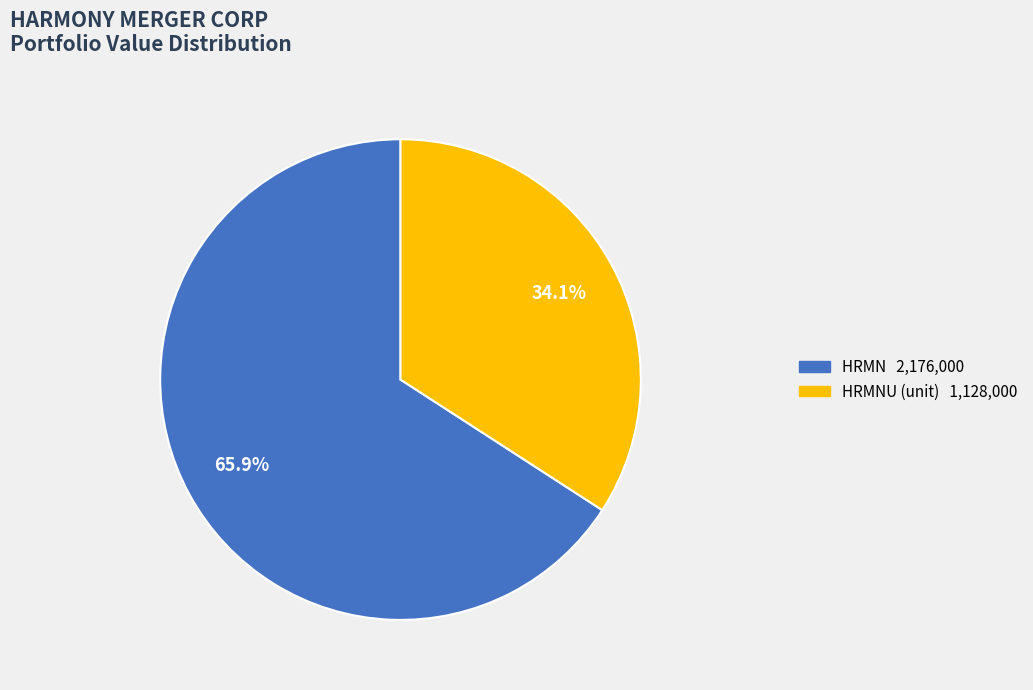

Rank the categories by value from highest to lowest.

HRMN, HRMNU